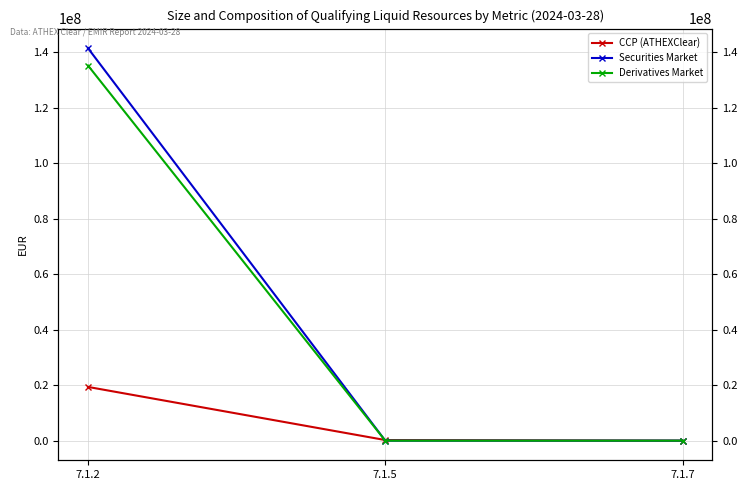

What is the value of the Derivatives Market point at the 1st from the left?

135279092.6